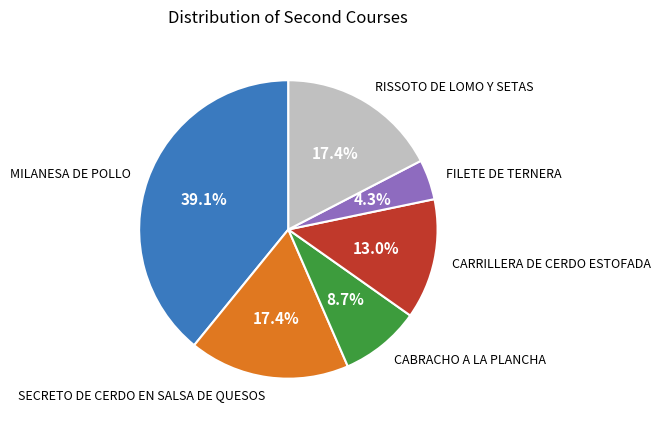

How many segments does this pie chart have?

6